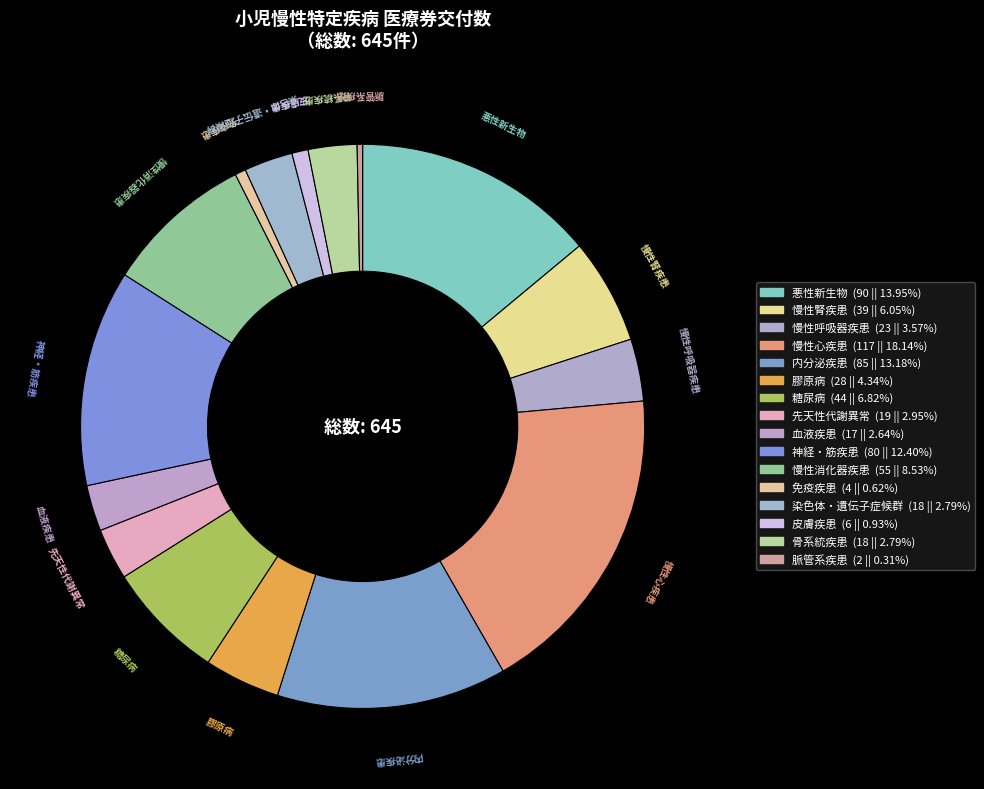

Is there a majority slice in this chart?

No